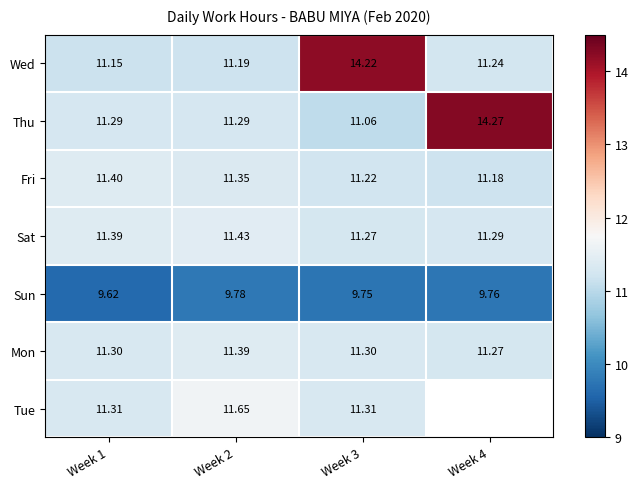

What is the maximum value shown in the chart?

14.3